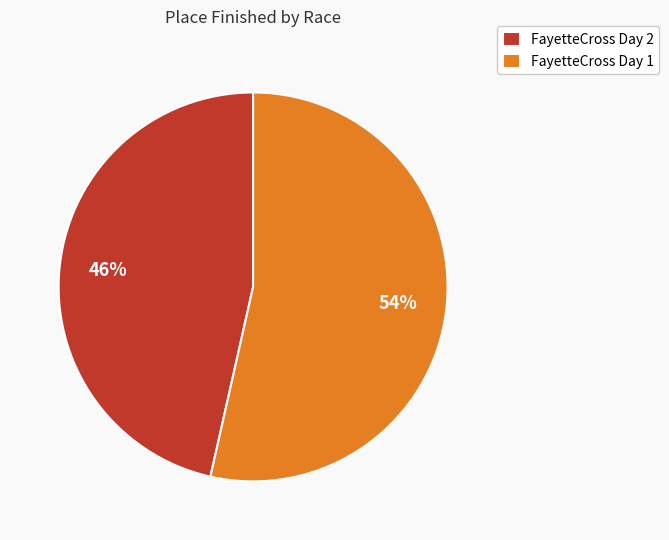

Is the sum of FayetteCross Day 1 and FayetteCross Day 2 greater than half?

Yes